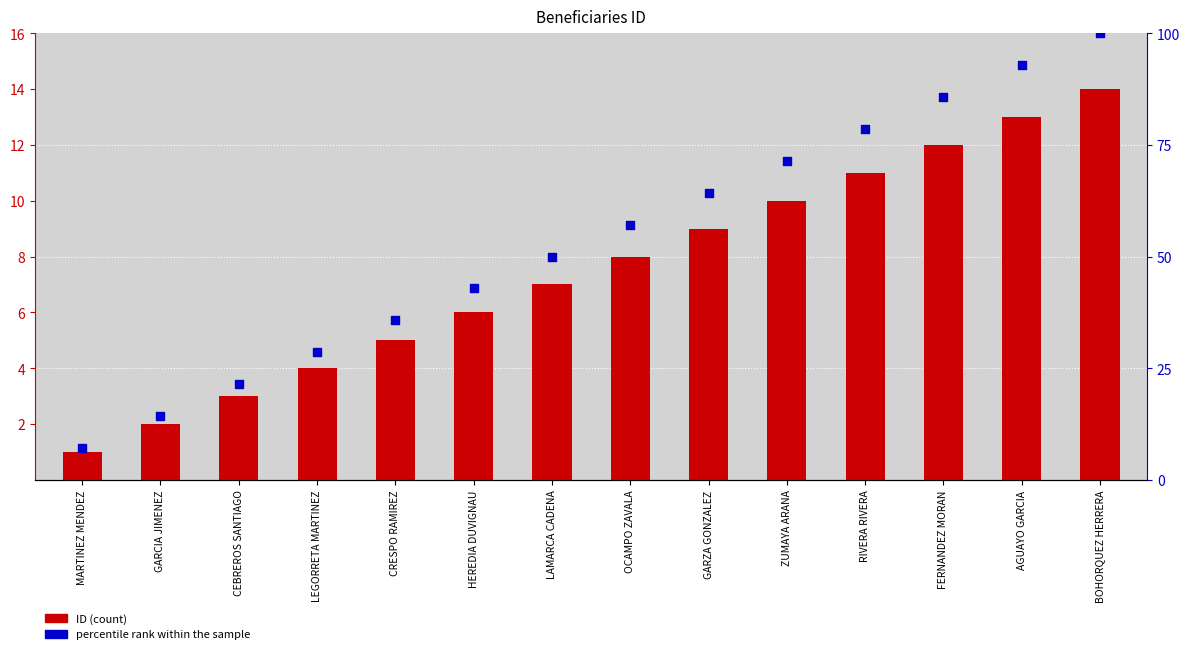

Which series contains the lowest Y value?

ID